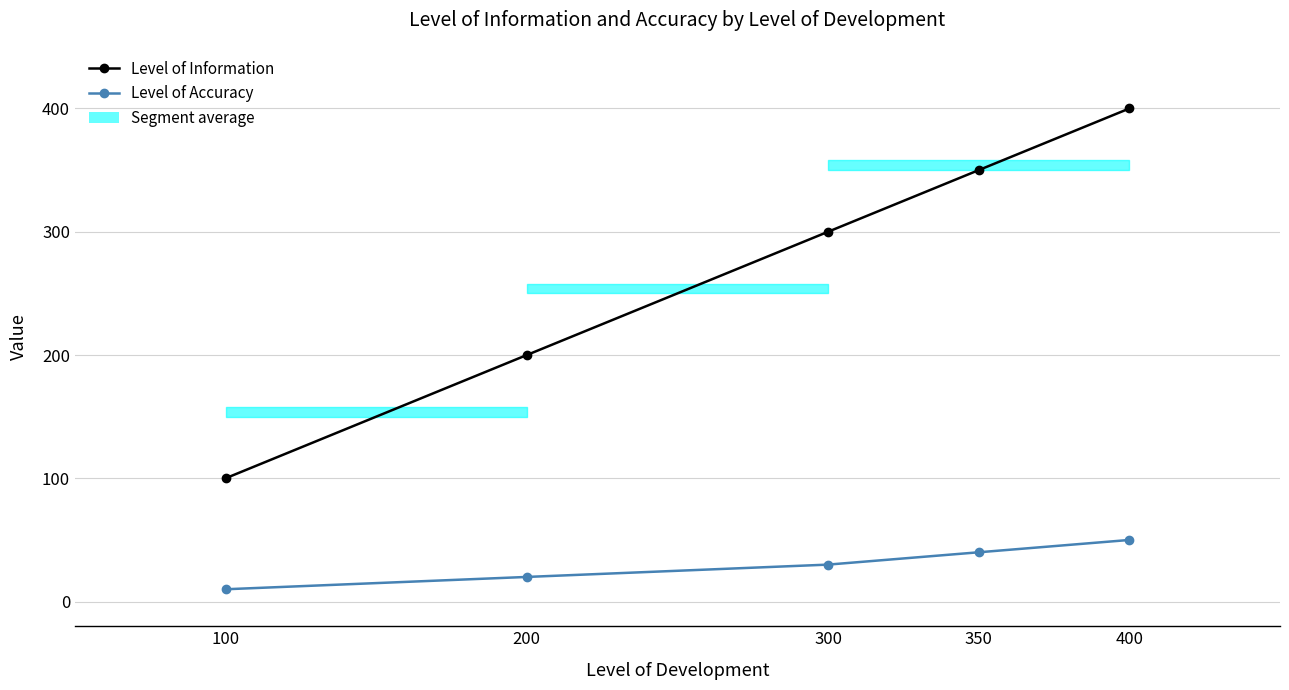

How many Level of Information values are between 200 and 350?

3